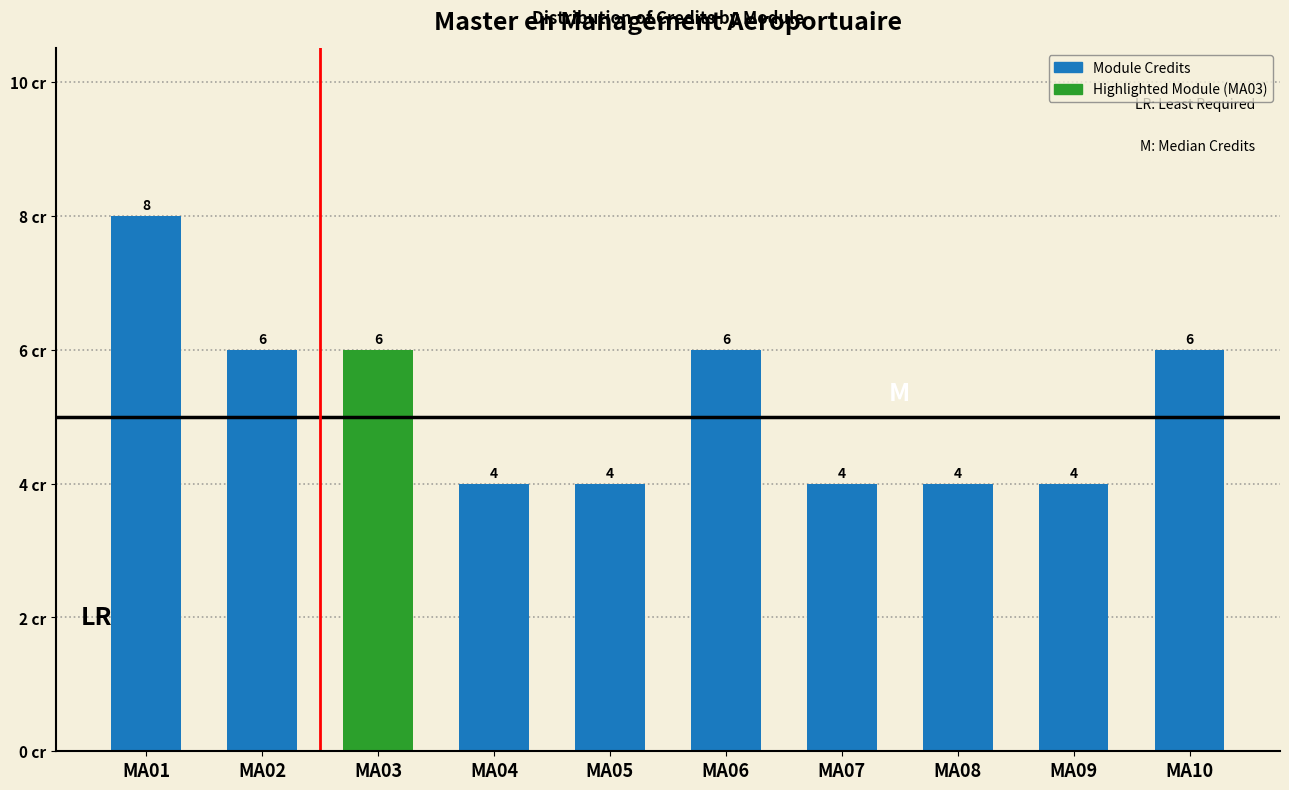

Reading left to right, what are all the values shown in this chart?

MA01=8	MA02=6	MA03=6	MA04=4	MA05=4	MA06=6	MA07=4	MA08=4	MA09=4	MA10=6